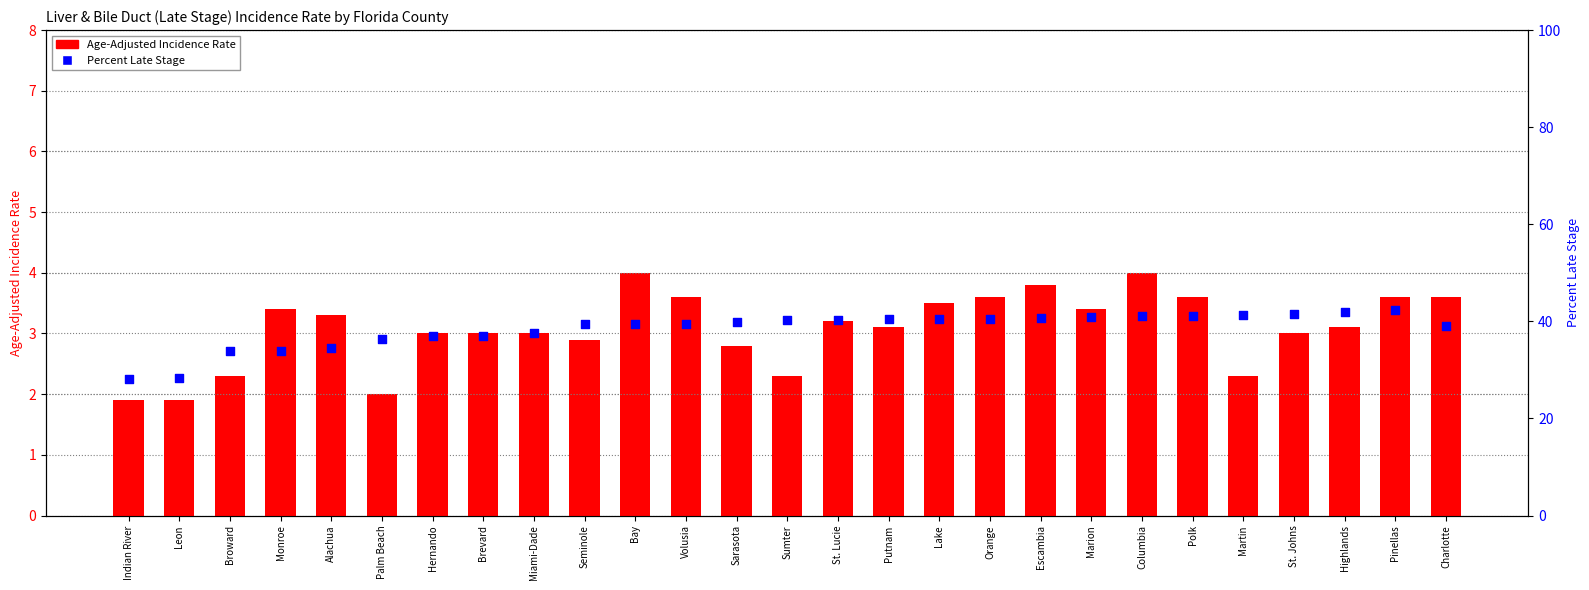

What is the total value across all series at Putnam?

43.5